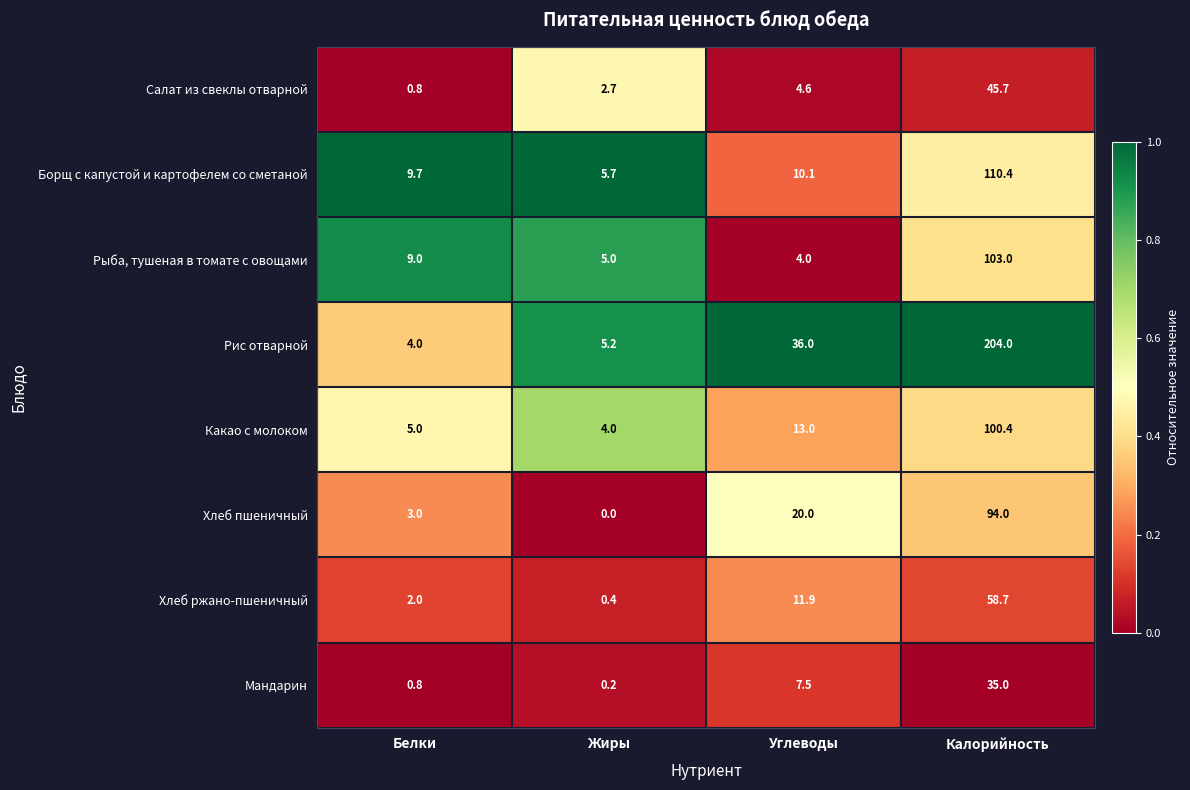

What is the maximum value shown in the chart?

204.0